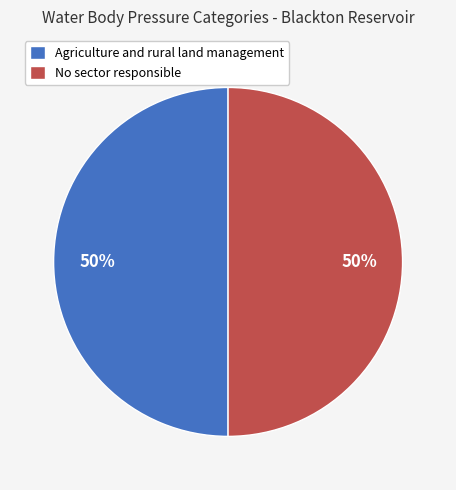

To the nearest percent, what portion does No sector responsible represent?

50%